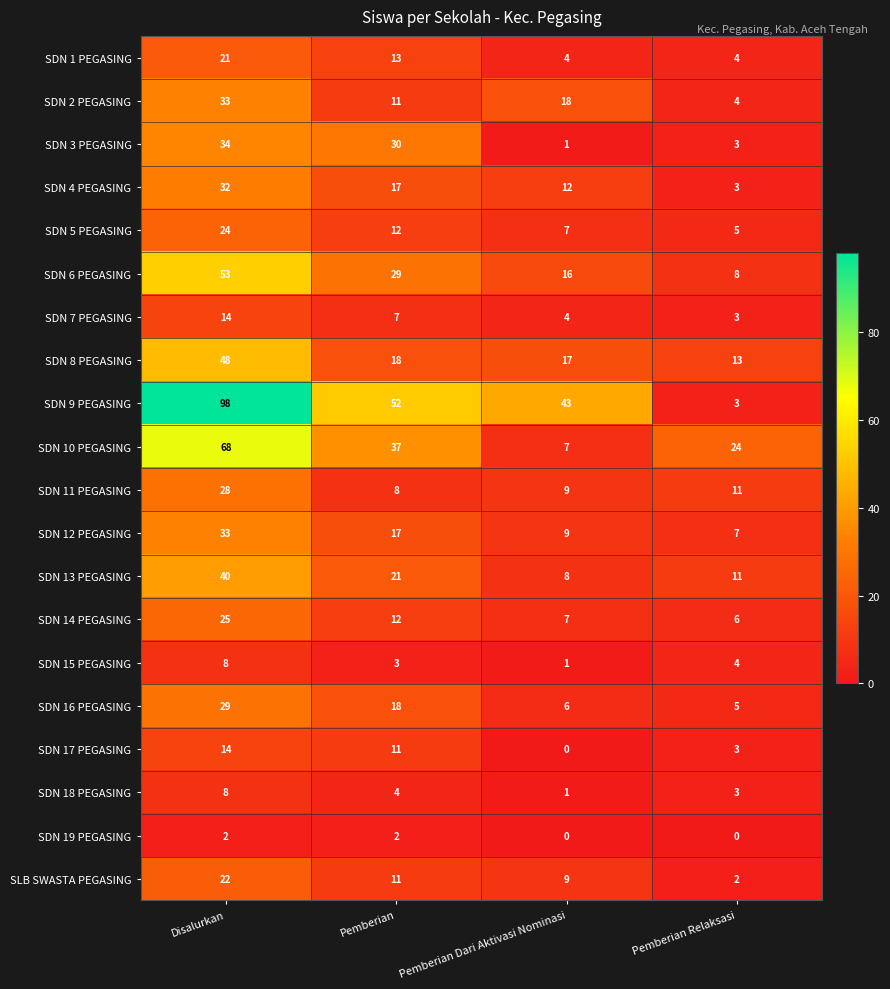

Which category has the highest value across all series?

Disalurkan